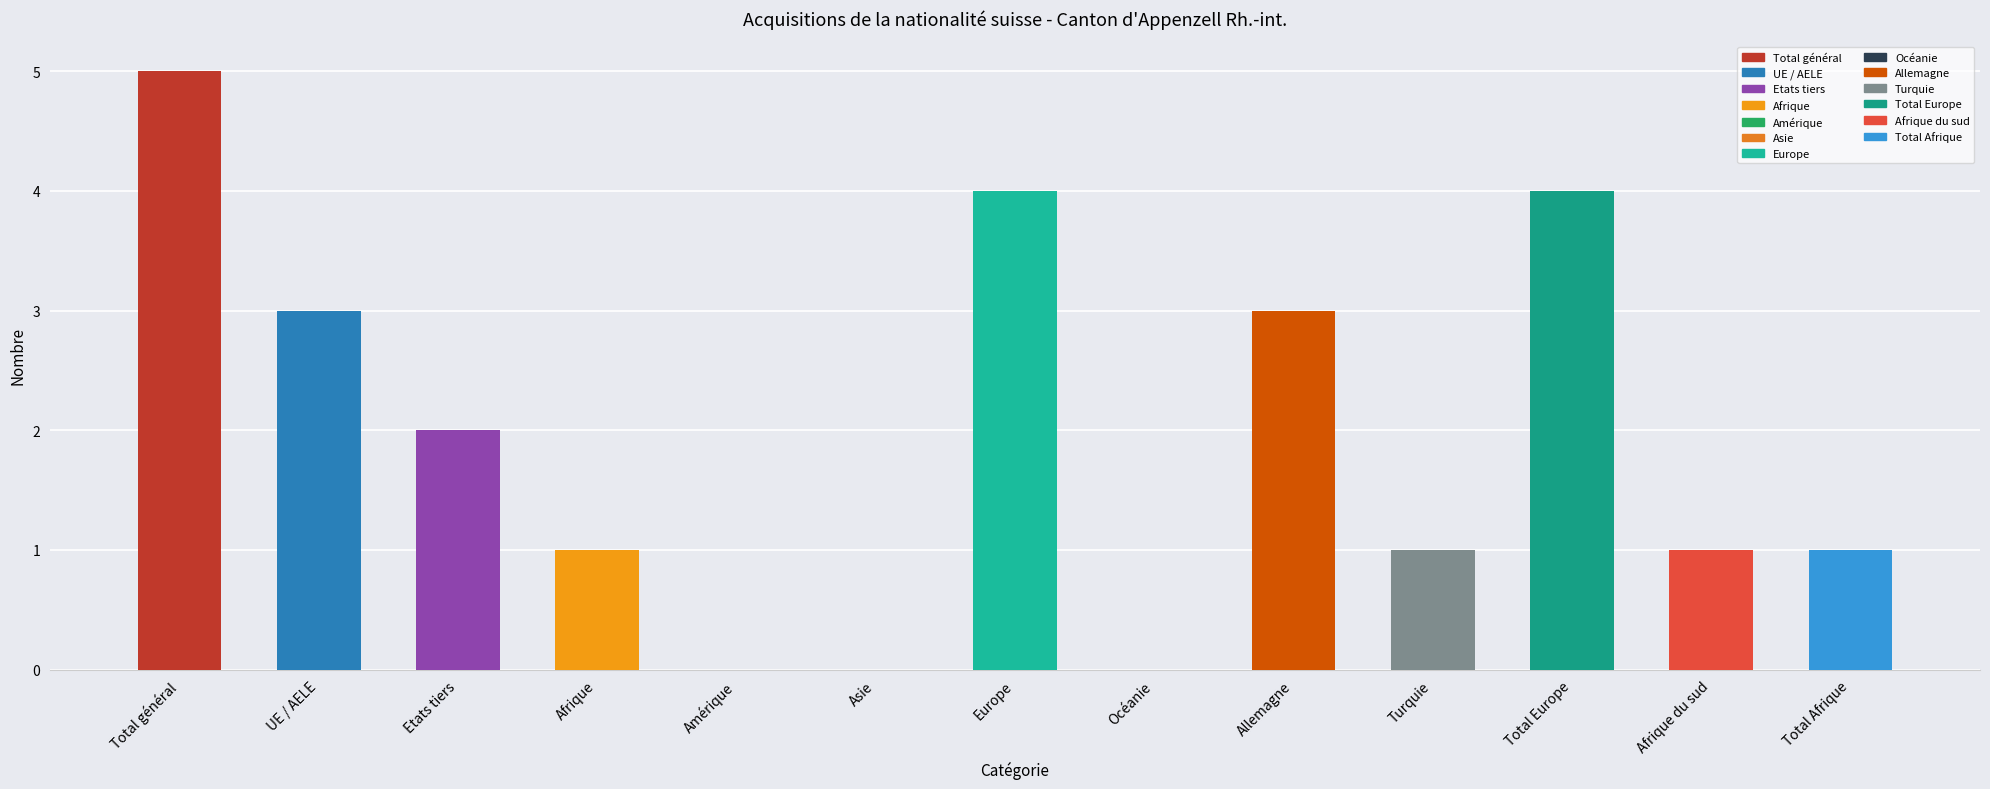

Which category has the highest value across all series?

Total général